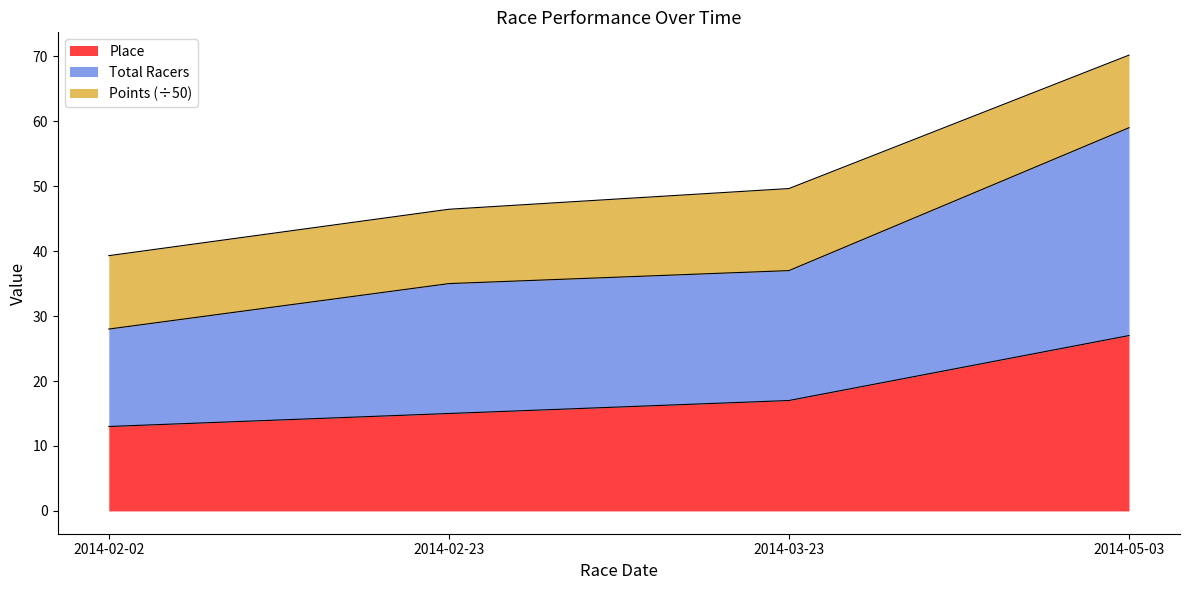

List the labels in order of Place value, smallest first.

2014-02-02, 2014-02-23, 2014-03-23, 2014-05-03